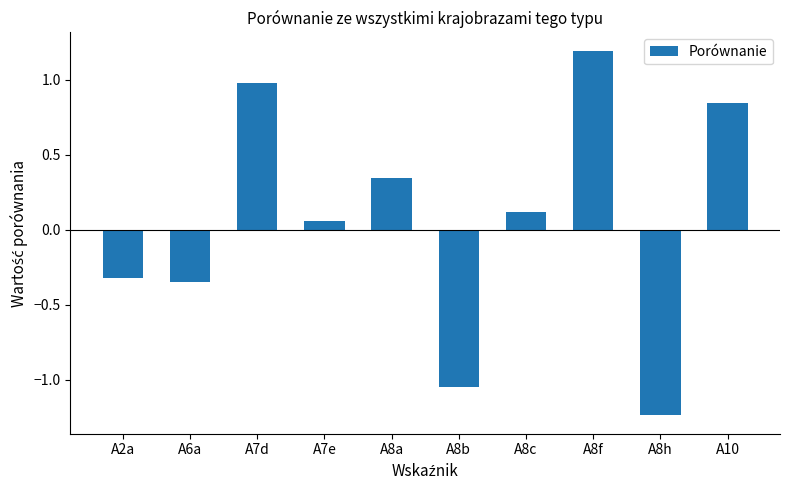

What is the change in value from A6a to A7e?

+0.4